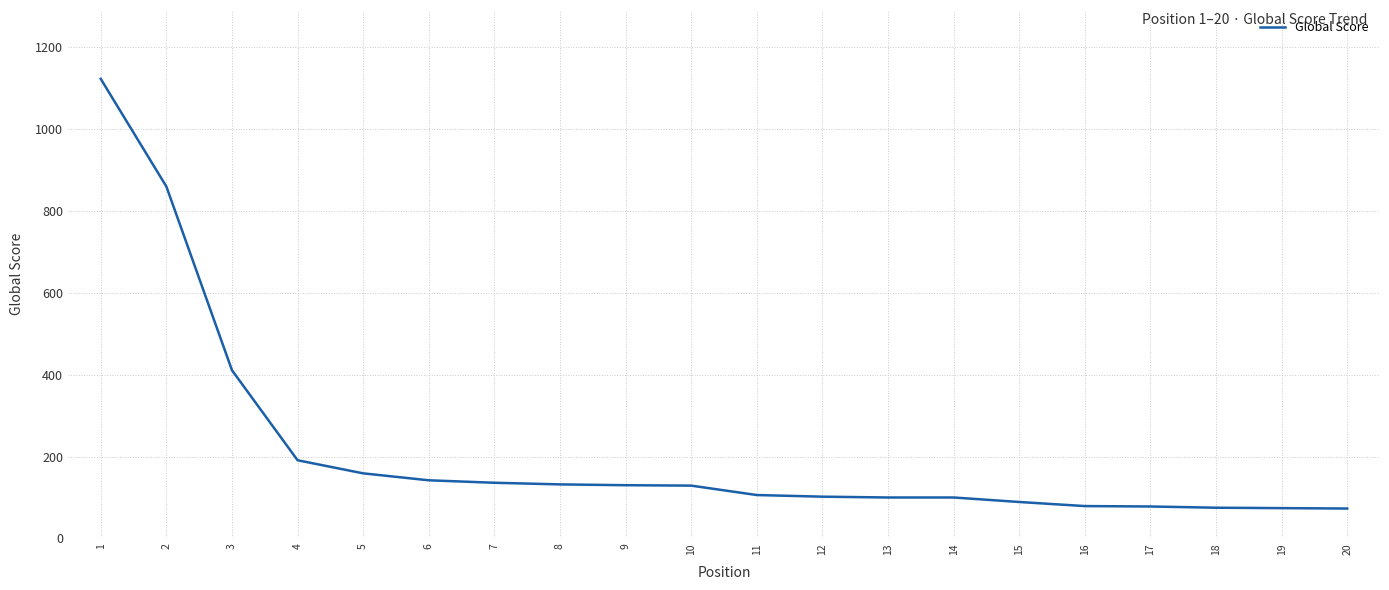

What is the minimum value shown in the chart?

73